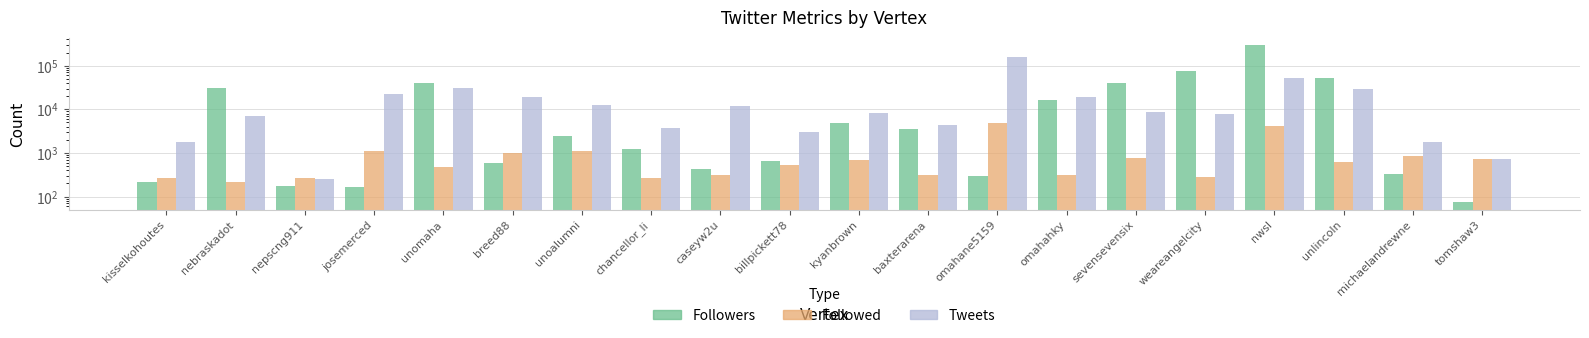

What is the difference between the second highest and minimum values in the Followed series?

3972